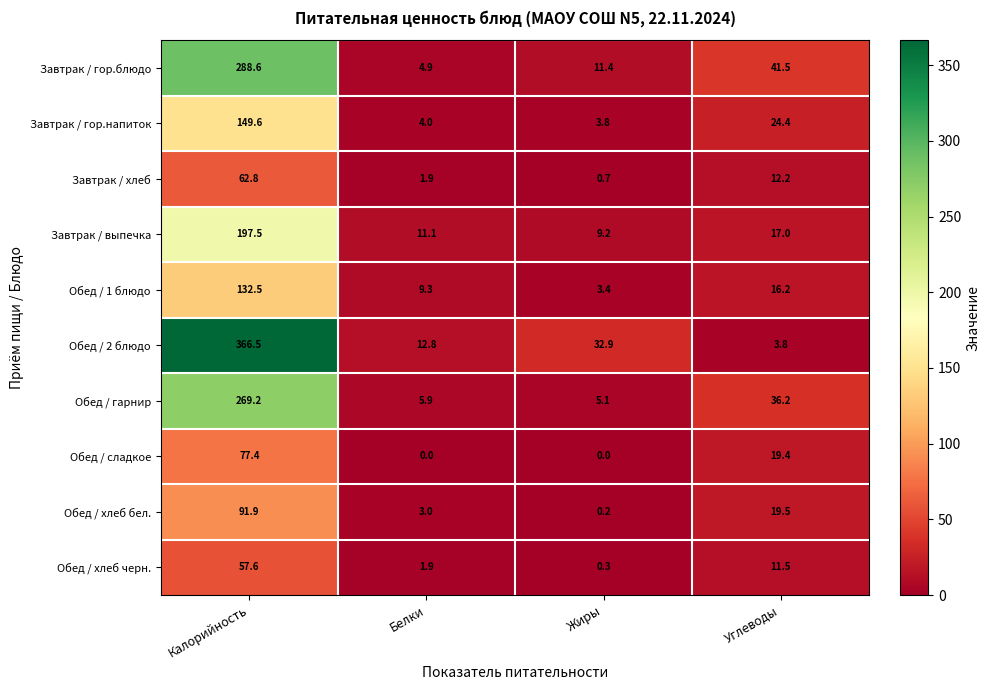

Which series has the largest range (max minus min)?

Обед / 2 блюдо